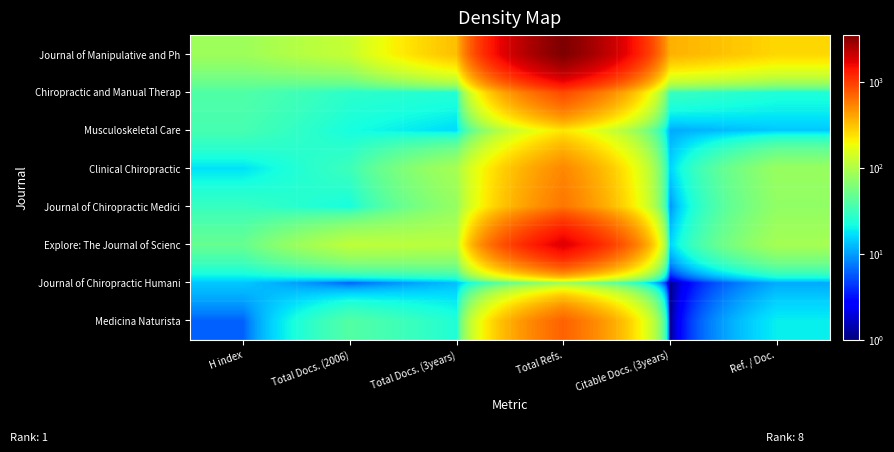

List the series in order of their peak value, highest first.

Journal of Manipulative and Ph, Explore: The Journal of Scienc, Chiropractic and Manual Therap, Medicina Naturista, Journal of Chiropractic Medici, Clinical Chiropractic, Musculoskeletal Care, Journal of Chiropractic Humani